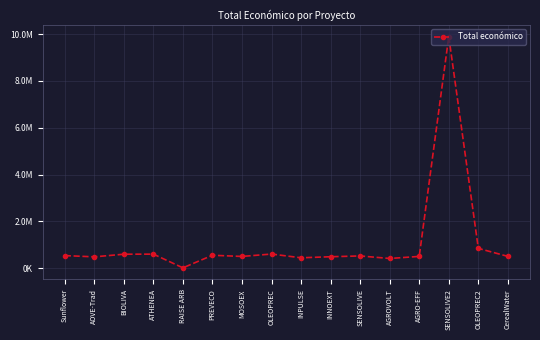

What is the label of the 8th point from the left?

OLEOPREC